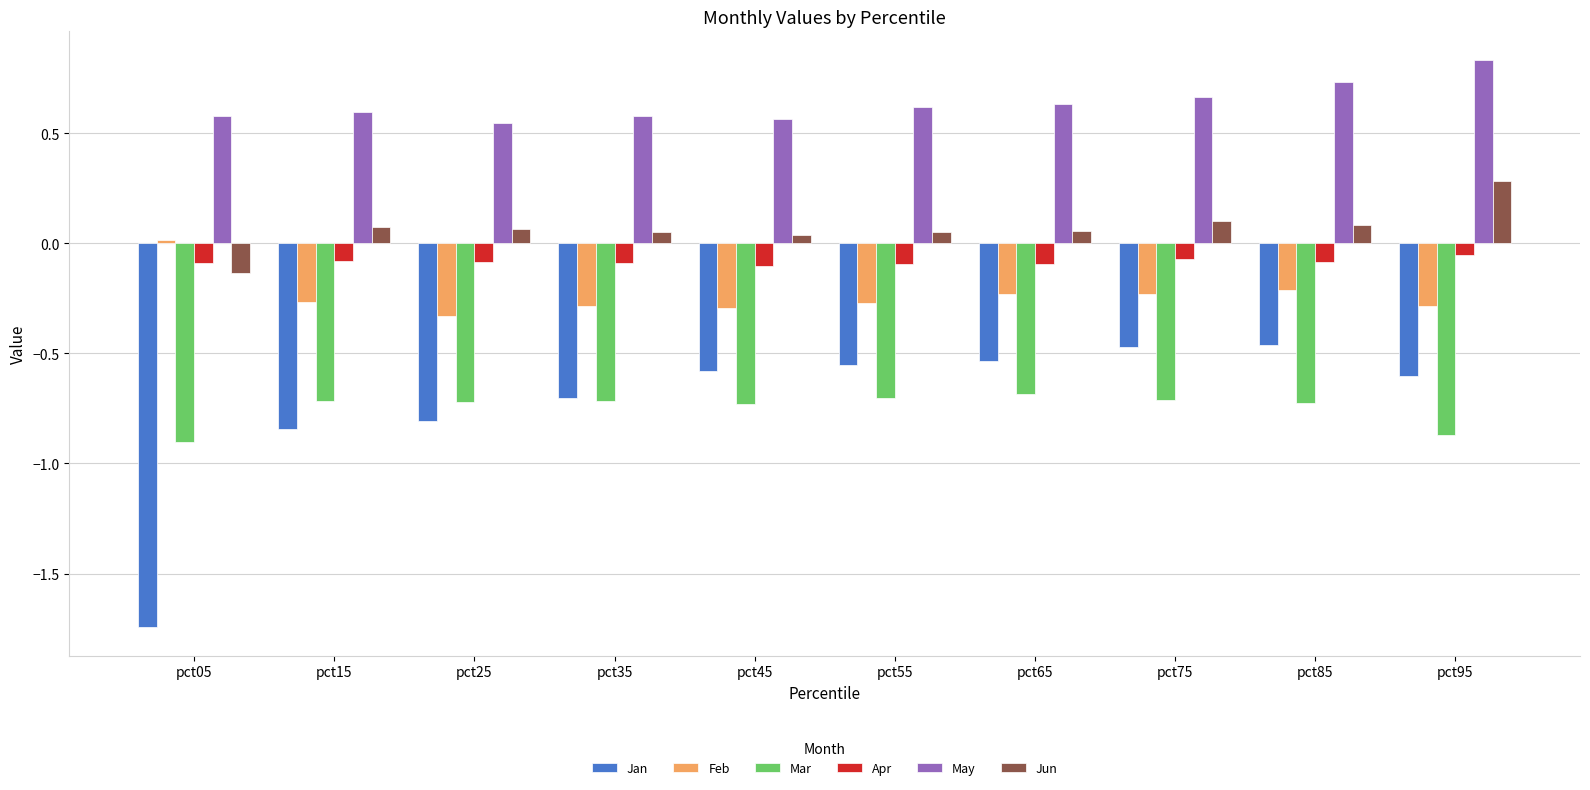

Between pct25 and pct35, which series saw the biggest shift?

Jan